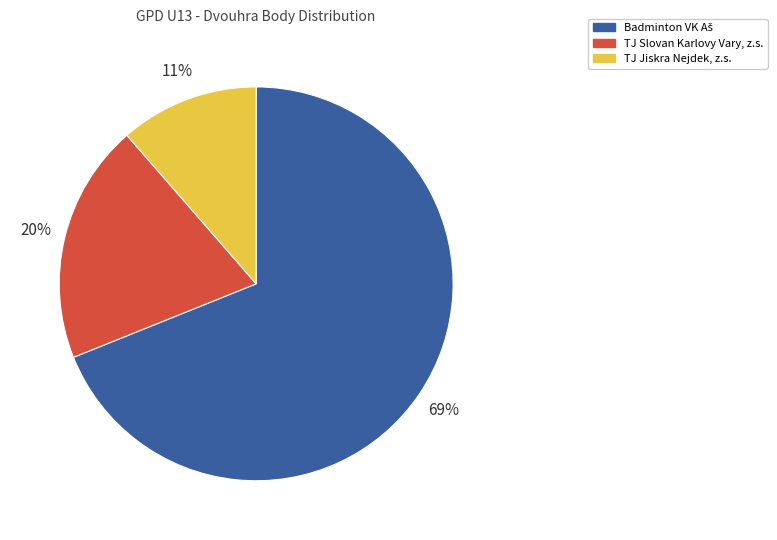

Is there a majority slice in this chart?

Yes